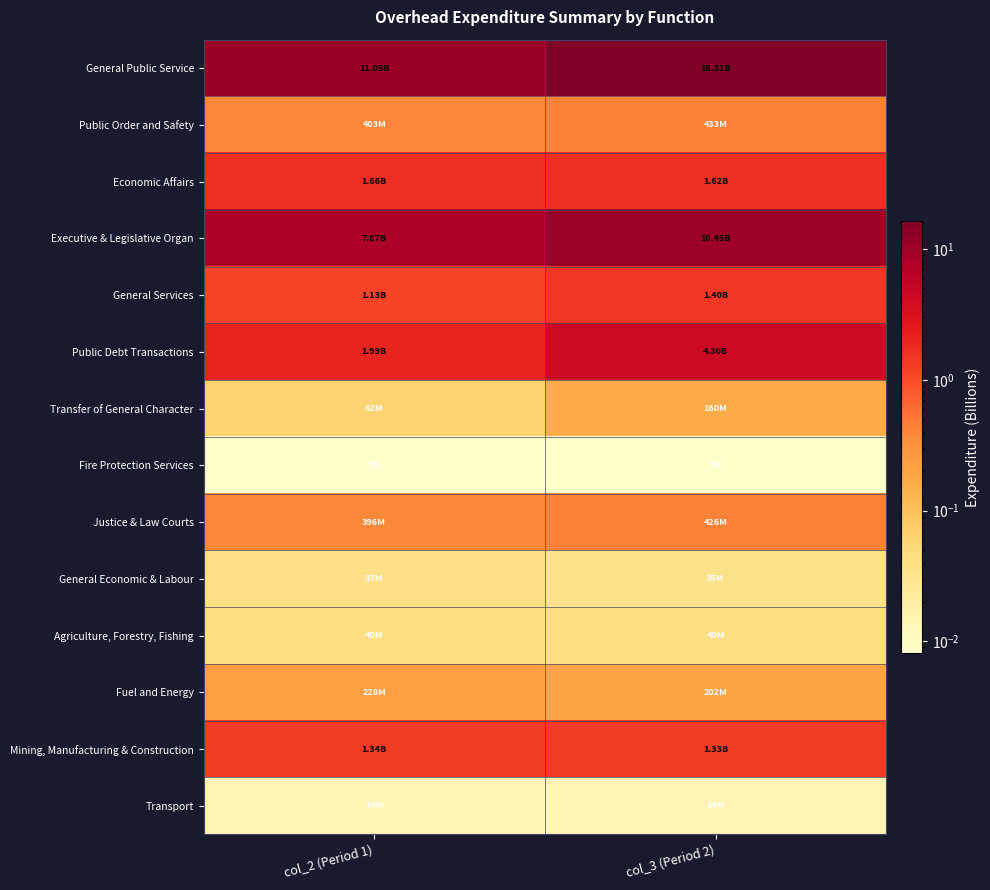

Reading left to right, list all the values displayed in this chart.

General Public Service: col_2 (Period 1)=11.1	col_3 (Period 2)=16.3
Public Order and Safety: col_2 (Period 1)=0.4	col_3 (Period 2)=0.4
Economic Affairs: col_2 (Period 1)=1.7	col_3 (Period 2)=1.6
Executive & Legislative Organ: col_2 (Period 1)=7.9	col_3 (Period 2)=10.4
General Services: col_2 (Period 1)=1.1	col_3 (Period 2)=1.4
Public Debt Transactions: col_2 (Period 1)=2.0	col_3 (Period 2)=4.3
Transfer of General Character: col_2 (Period 1)=0.1	col_3 (Period 2)=0.2
Fire Protection Services: col_2 (Period 1)=0.0	col_3 (Period 2)=0.0
Justice & Law Courts: col_2 (Period 1)=0.4	col_3 (Period 2)=0.4
General Economic & Labour: col_2 (Period 1)=0.0	col_3 (Period 2)=0.0
Agriculture, Forestry, Fishing: col_2 (Period 1)=0.0	col_3 (Period 2)=0.0
Fuel and Energy: col_2 (Period 1)=0.2	col_3 (Period 2)=0.2
Mining, Manufacturing & Construction: col_2 (Period 1)=1.3	col_3 (Period 2)=1.3
Transport: col_2 (Period 1)=0.0	col_3 (Period 2)=0.0